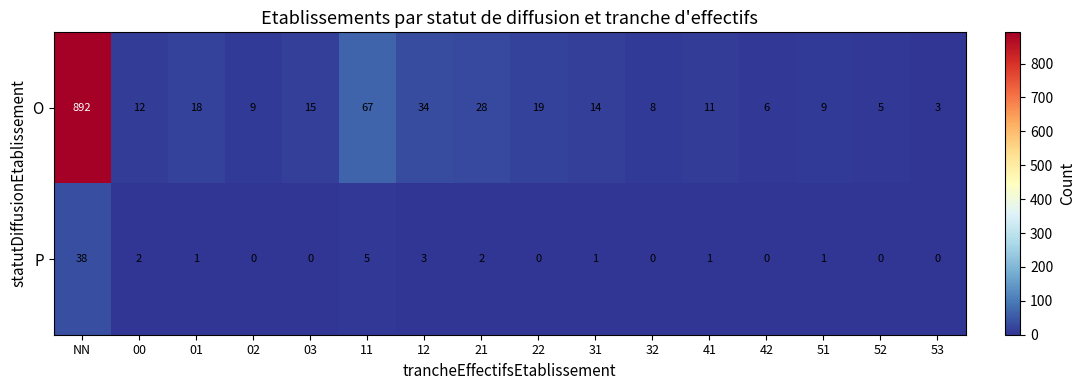

What is the difference between the highest and lowest values at 51?

8